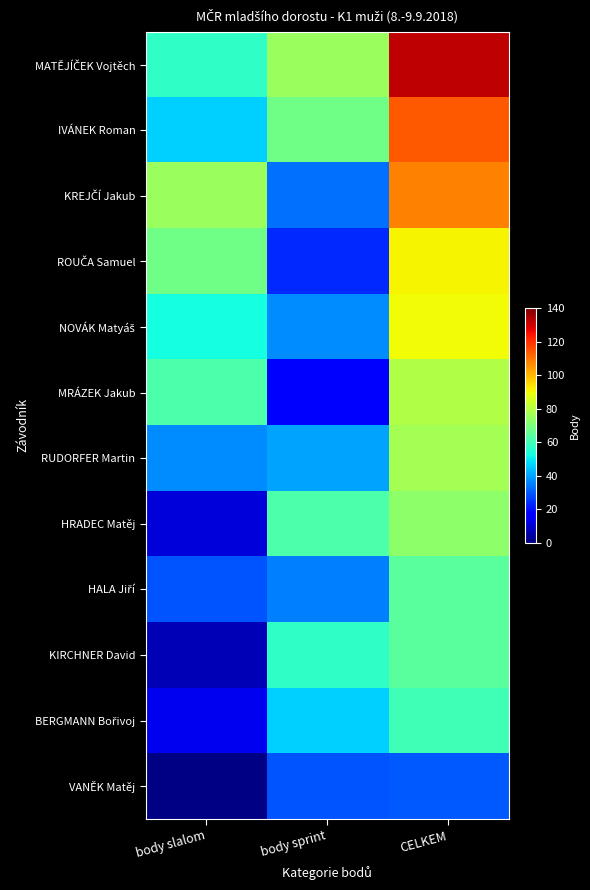

At which category does the chart reach its minimum across all series?

body slalom